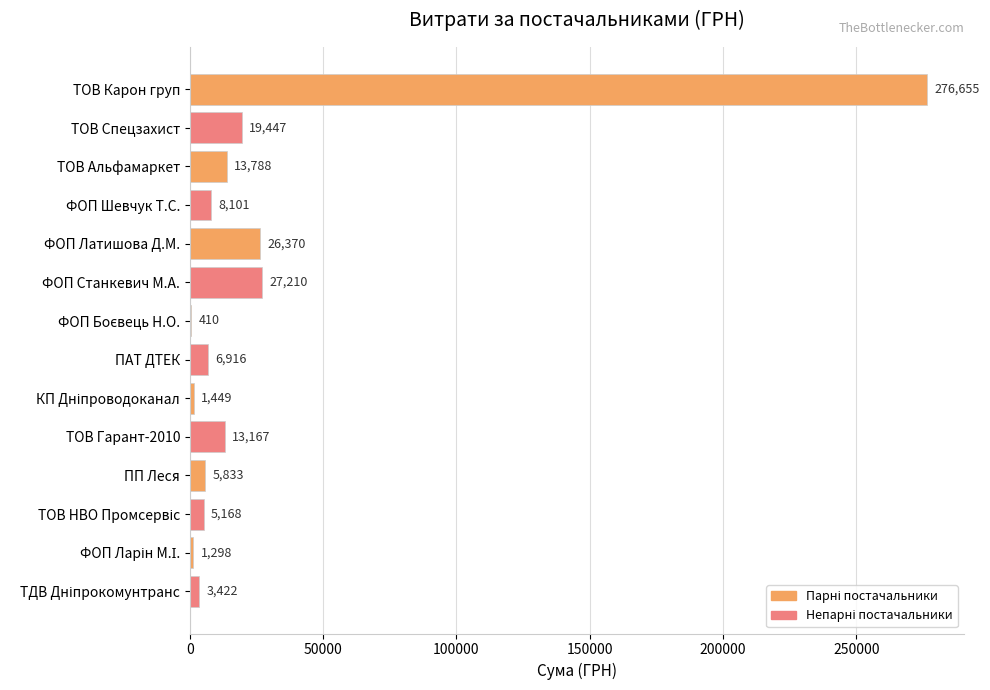

How many series are shown in this chart?

1